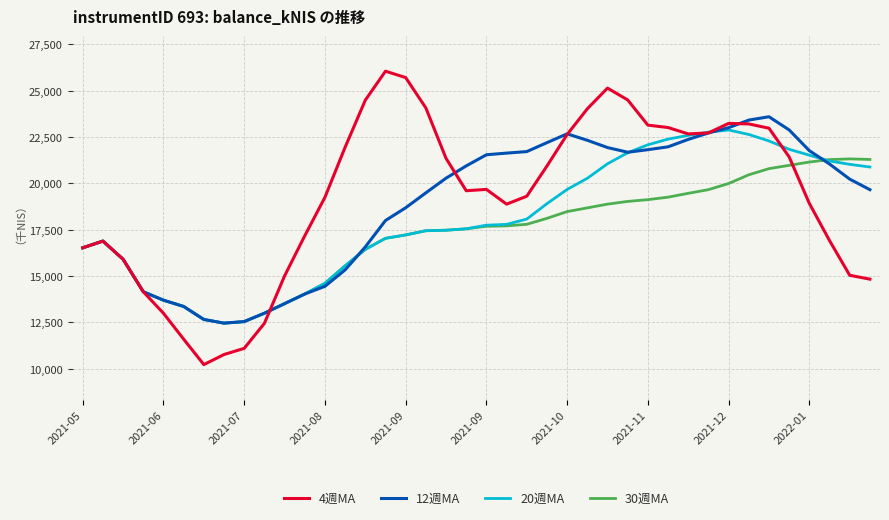

Rank the series by their average value, from highest to lowest.

4週MA, 12週MA, 20週MA, 30週MA